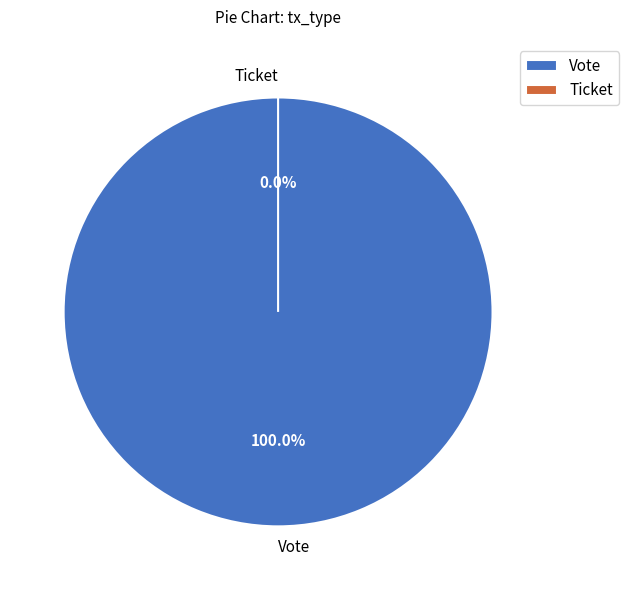

Which category accounts for the majority?

Vote